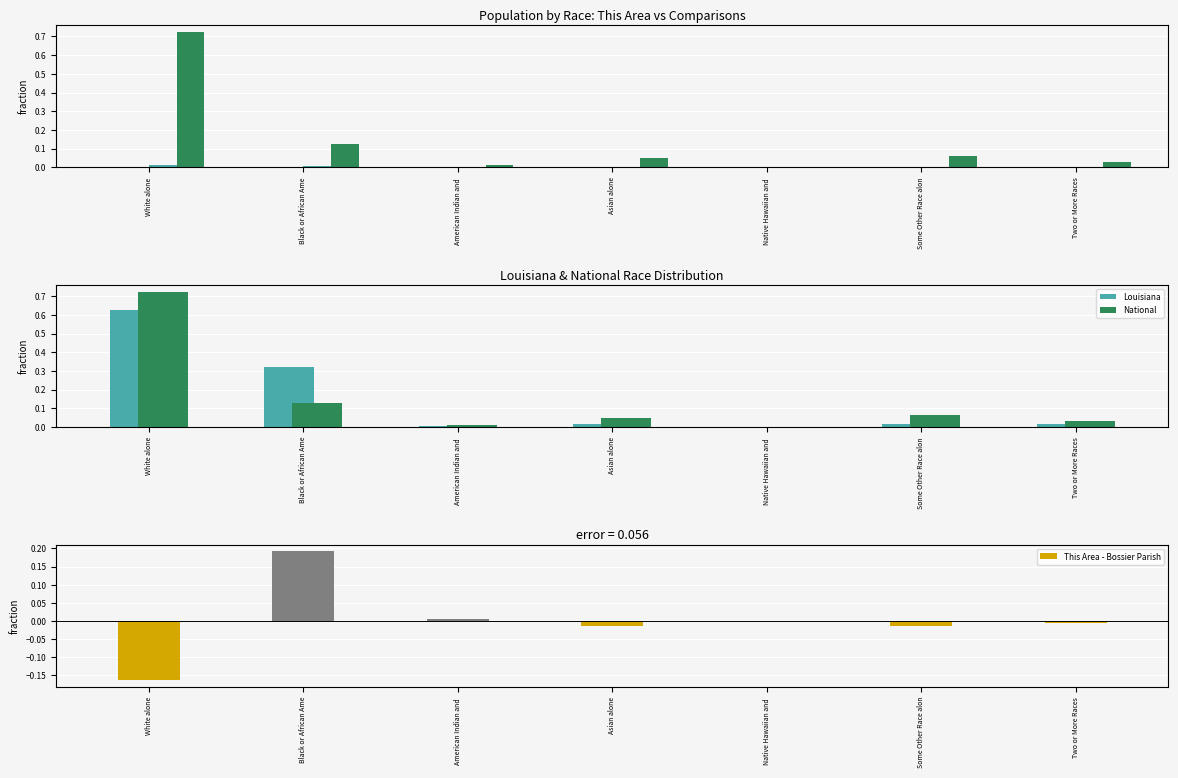

What is the highest value of the National series?

0.7